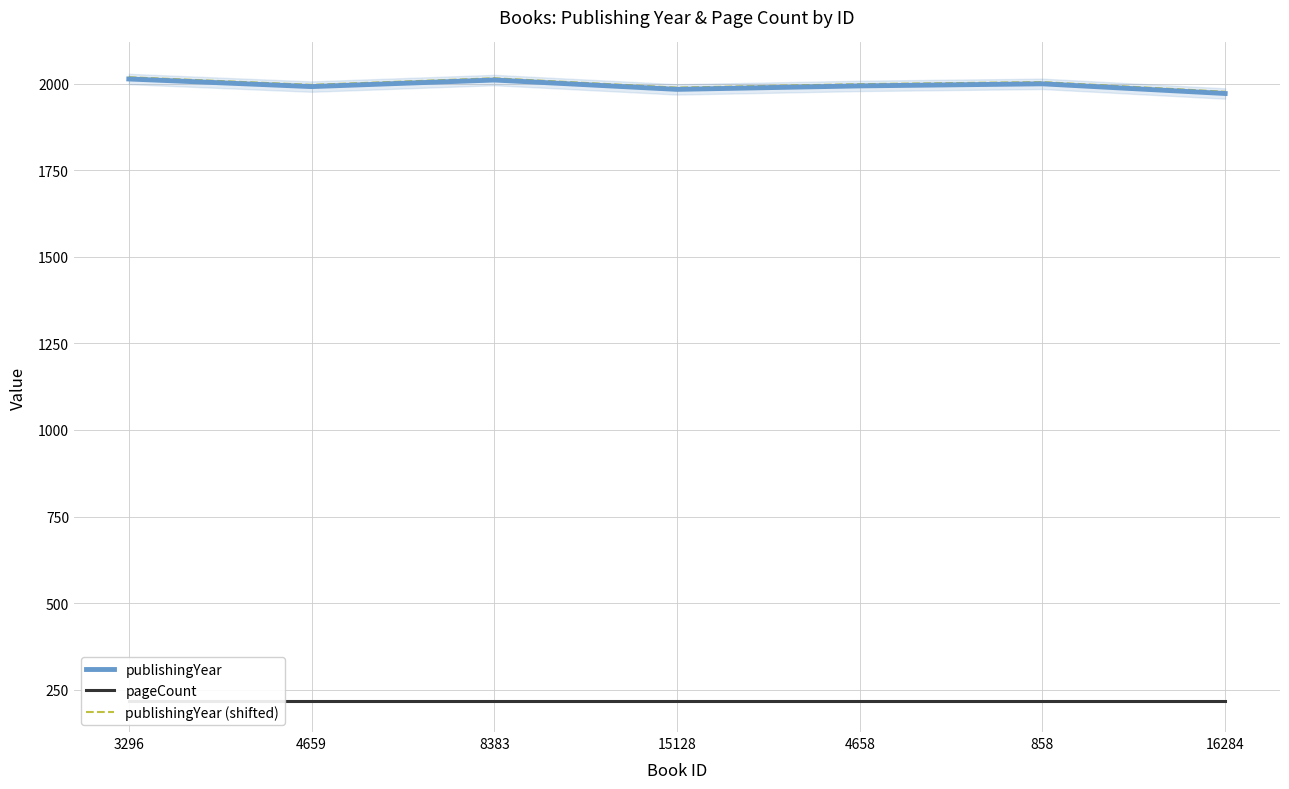

At how many categories does at least one series exceed 1851?

7